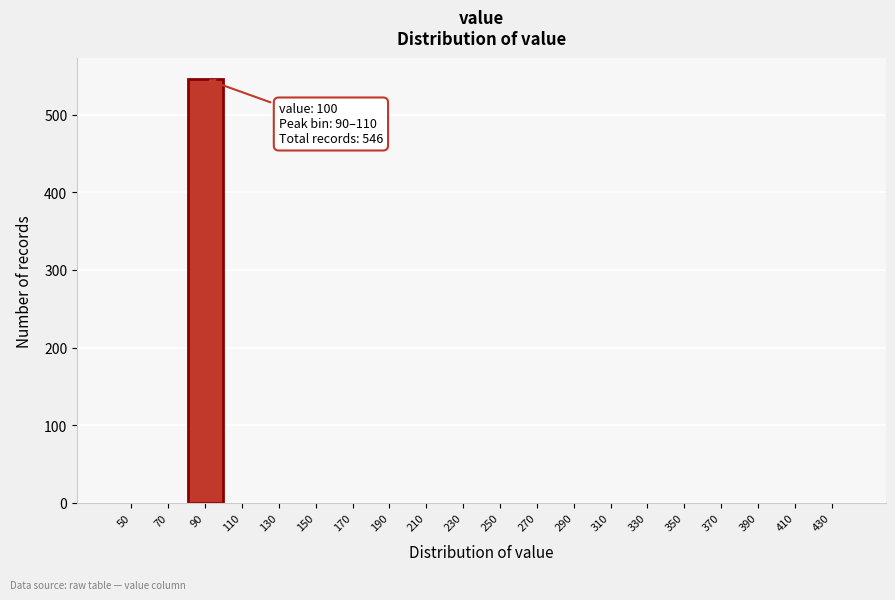

Reading left to right, transcribe all the data shown in this chart.

50=0	70=0	90=546	110=0	130=0	150=0	170=0	190=0	210=0	230=0	250=0	270=0	290=0	310=0	330=0	350=0	370=0	390=0	410=0	430=0